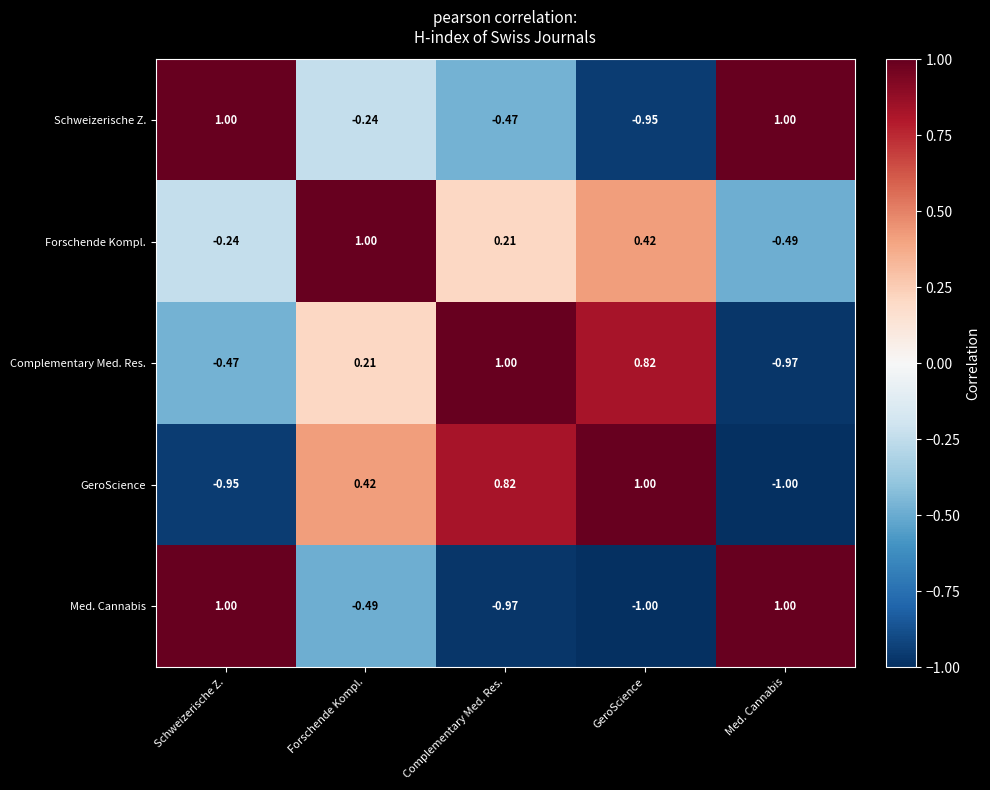

Which series changed the most between Schweizerische Z. and GeroScience?

Med. Cannabis